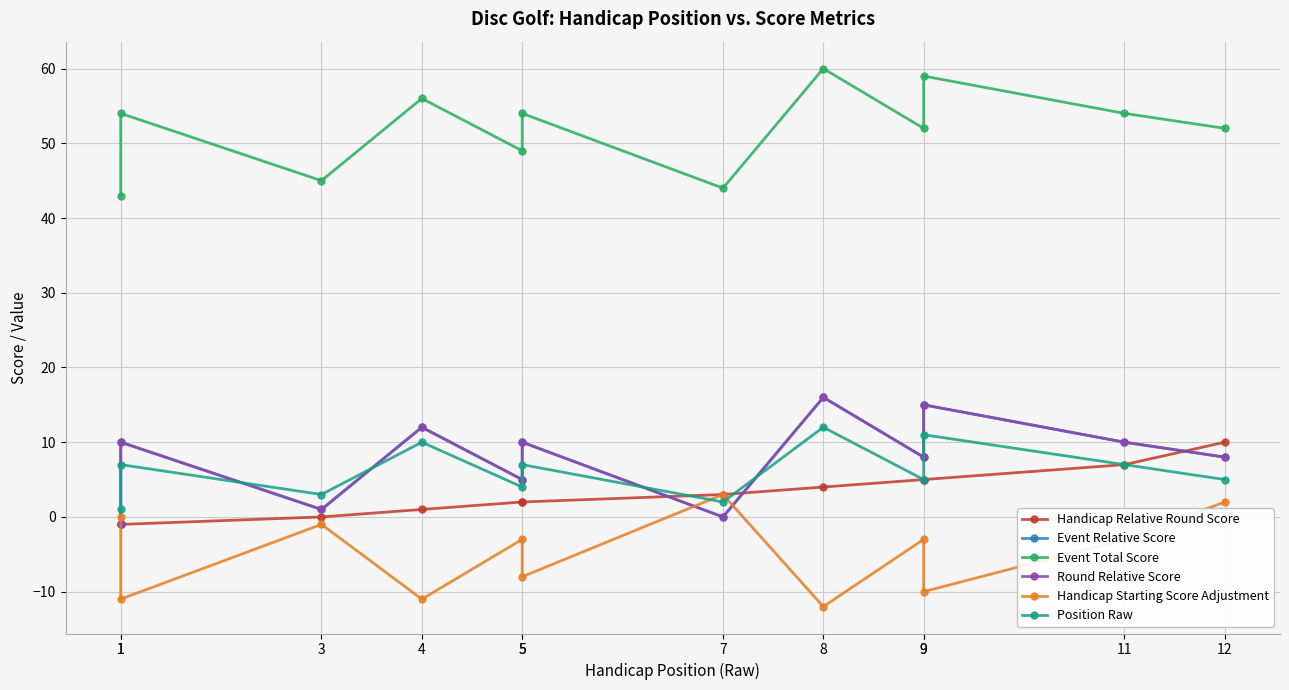

At which label does Handicap Starting Score Adjustment reach its minimum?

8